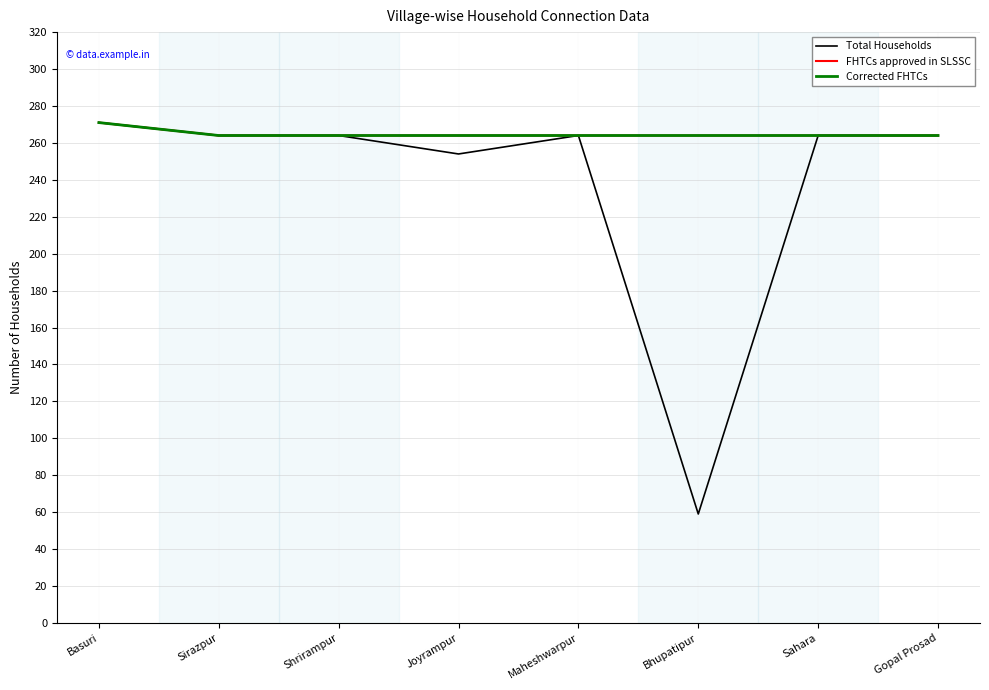

The Corrected FHTCs series shows 264 at Maheshwarpur. True or false?

True